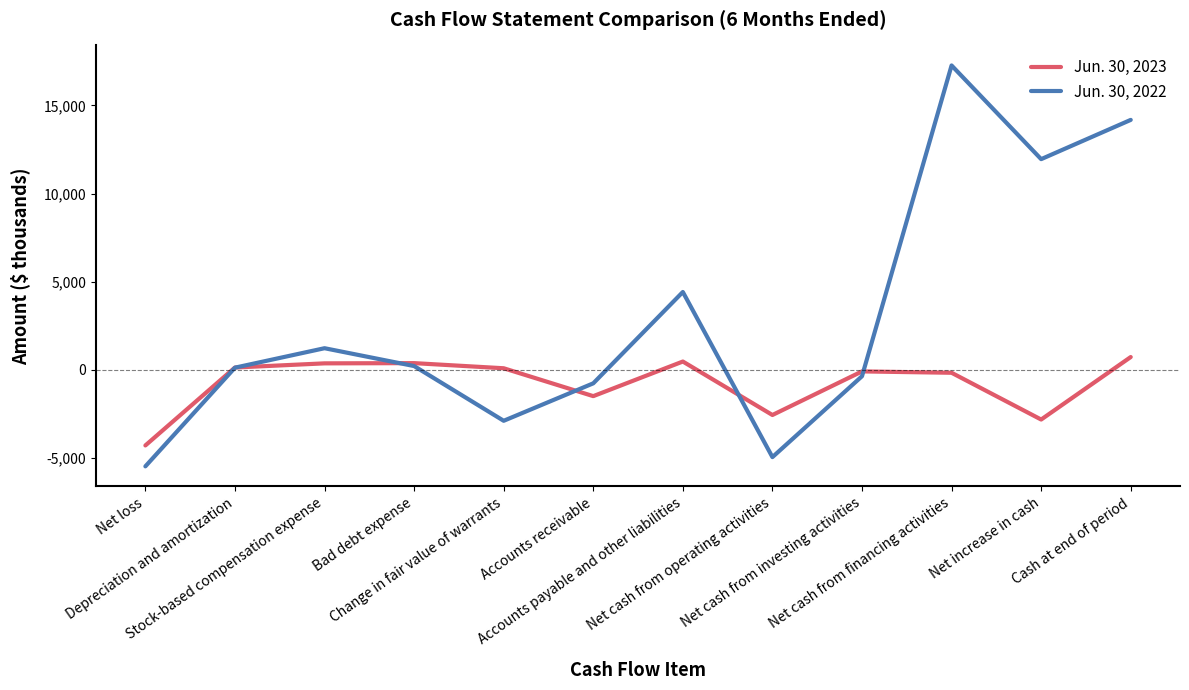

Rank the series at Change in fair value of warrants from lowest to highest value.

Jun. 30, 2022, Jun. 30, 2023